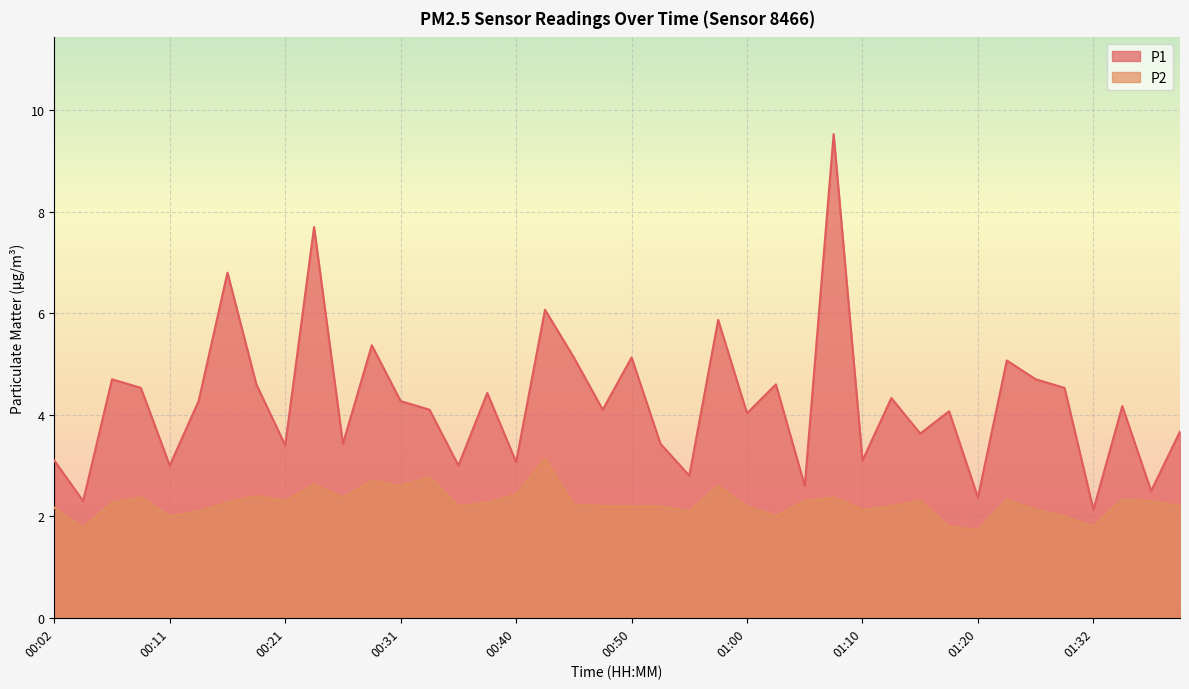

What is the difference between the P1 values at 01:25 and 00:45?

0.1